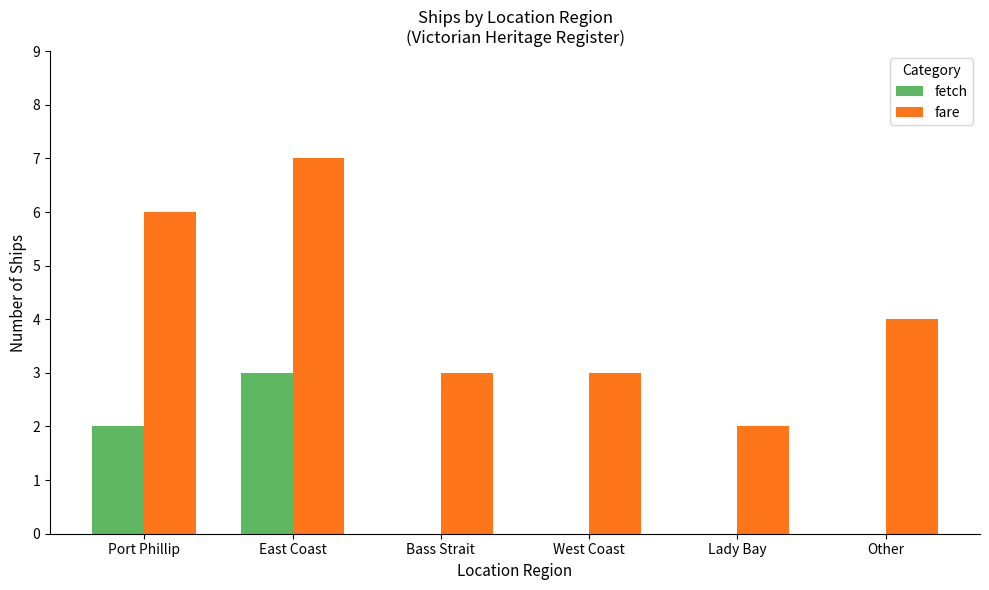

What is the difference between the fetch values at Port Phillip and Lady Bay?

2